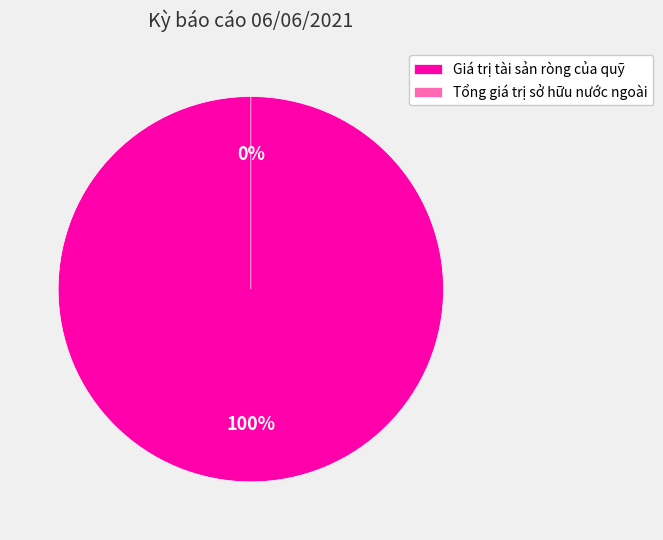

Between Tổng giá trị sở hữu nước ngoài and Giá trị tài sản ròng của quỹ, which is larger?

Giá trị tài sản ròng của quỹ